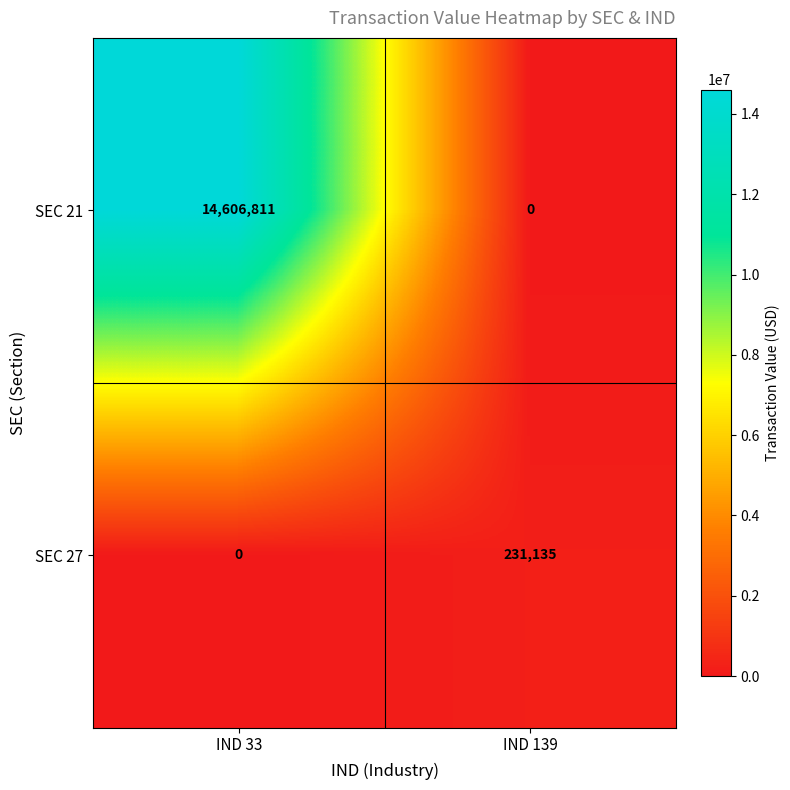

The value of SEC 21 at IND 33 is 14606811. True or false?

True